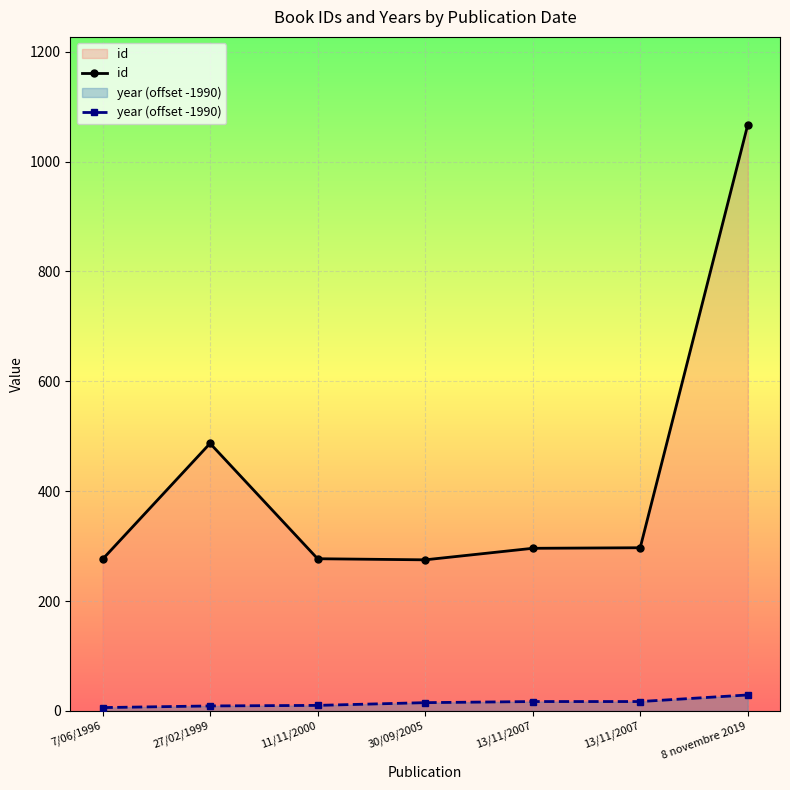

True or false: id has a value of 410 at 11/11/2000.

False